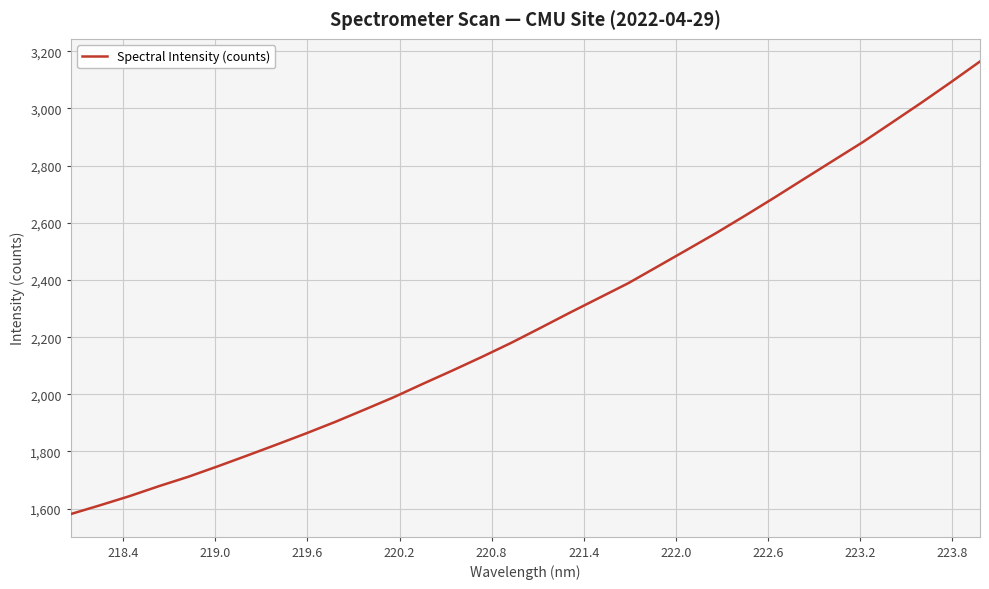

What is the smallest value displayed?

1581.2